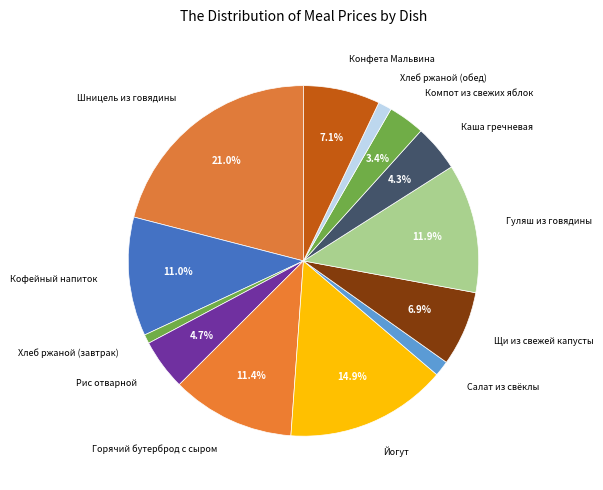

Is it true that Каша гречневая is 17% of the pie?

False